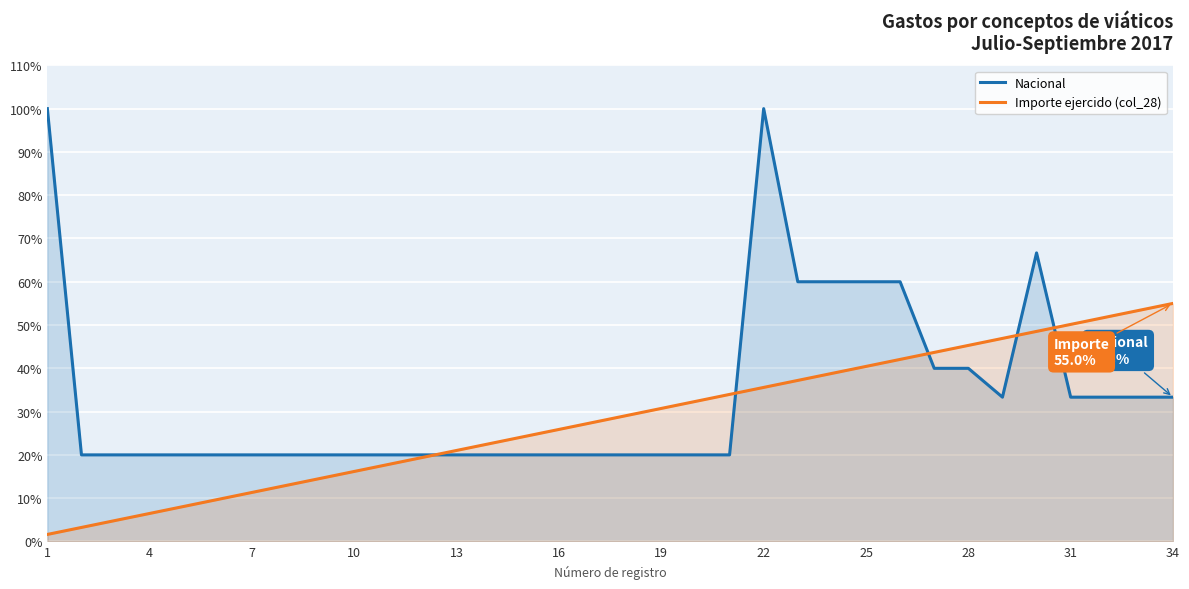

How many lines are shown in the chart?

2